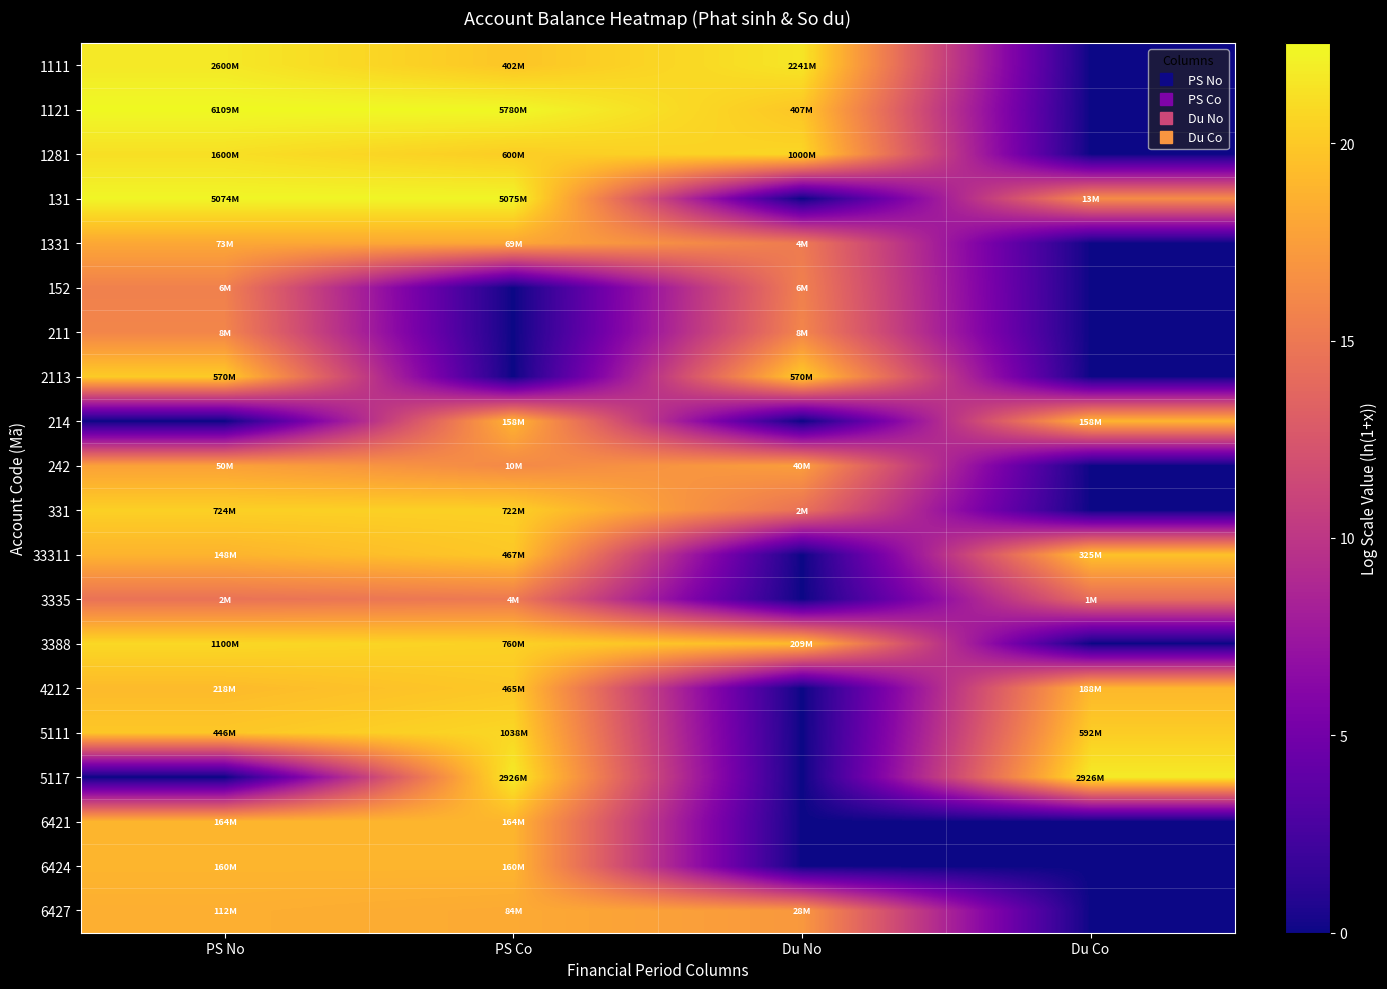

Rank the series by their maximum value, from highest to lowest.

1121, 131, 5117, 1111, 1281, 3388, 5111, 331, 2113, 33311, 4212, 6421, 6424, 214, 6427, 1331, 242, 211, 152, 3335